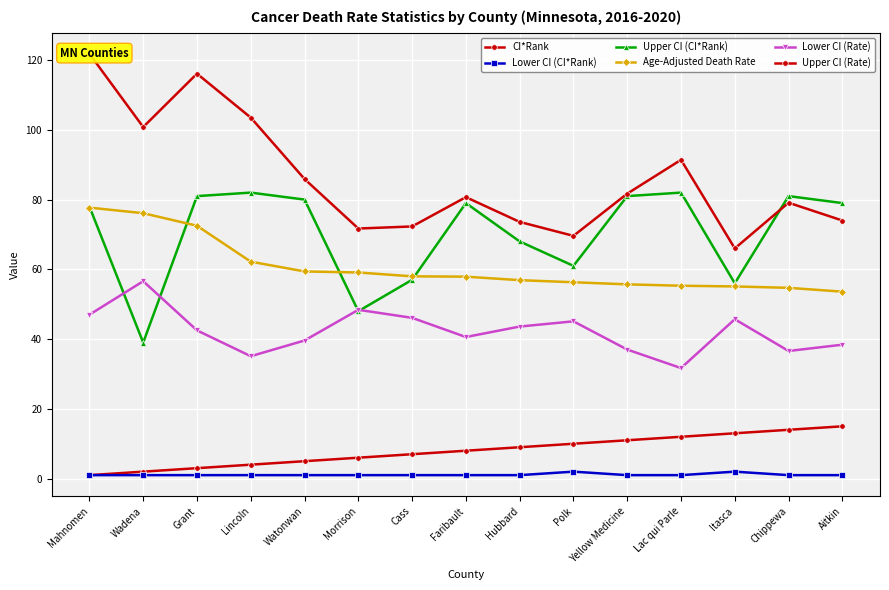

Which category has the lowest value across all series?

Mahnomen